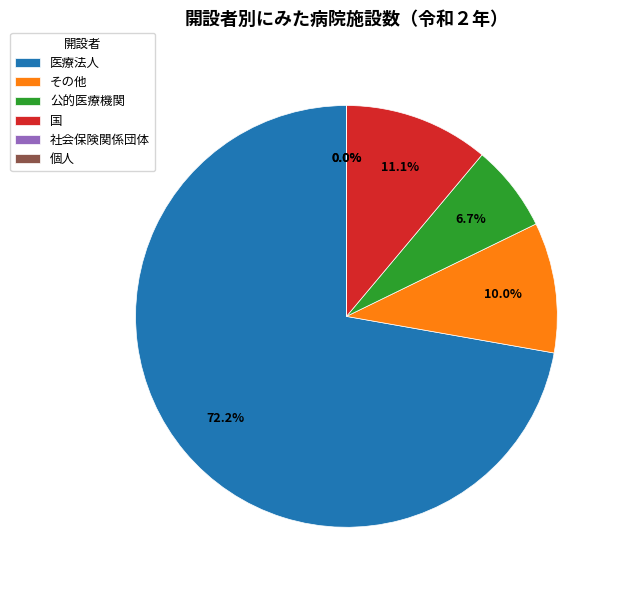

To the nearest percent, what percentage of the pie is 国?

11%